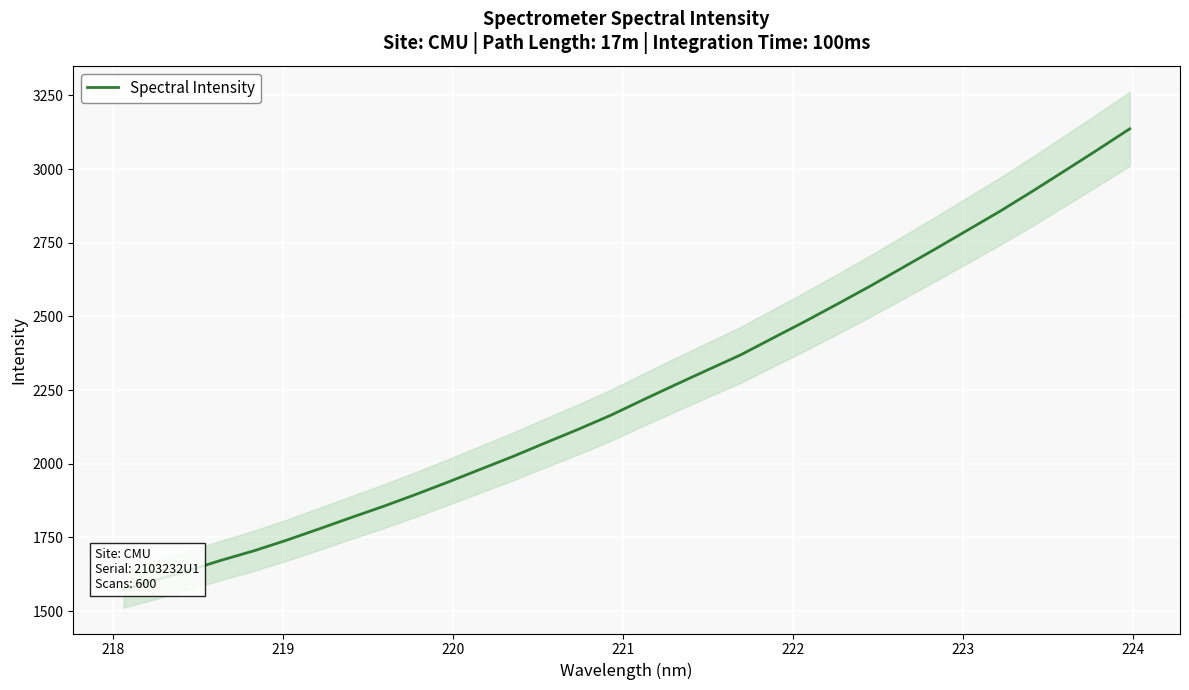

Reading left to right, transcribe all the data shown in this chart.

1574.7	1605.8	1637.8	1672.5	1704.3	1740.1	1778.3	1817.4	1855.7	1896.2	1938.5	1982.0	2025.4	2071.6	2117.1	2164.6	2217.2	2268.6	2319.2	2369.4	2426.8	2483.8	2543.0	2603.1	2665.8	2728.6	2792.8	2857.0	2924.8	2994.5	3064.8	3136.6